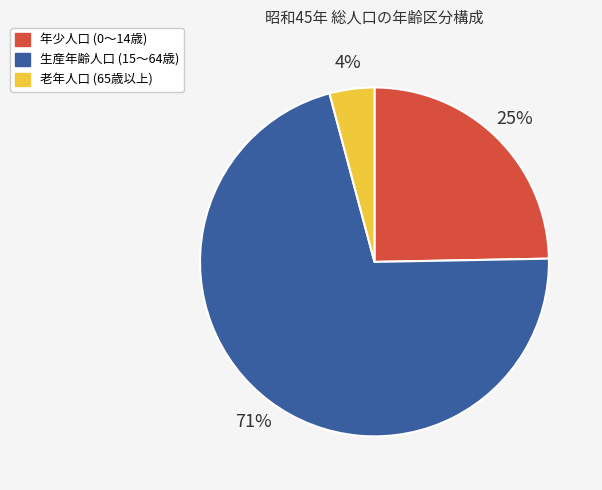

Which has a higher value, 老年人口 (65歳以上) or 生産年齢人口 (15～64歳)?

生産年齢人口 (15～64歳)